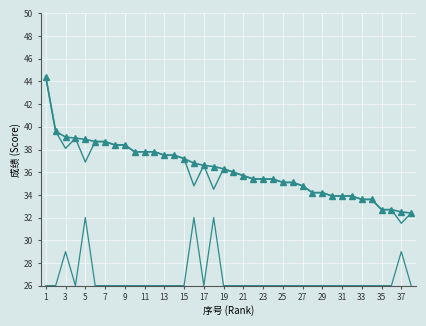

At which label does 笔试折合成绩 first exceed 35?

1